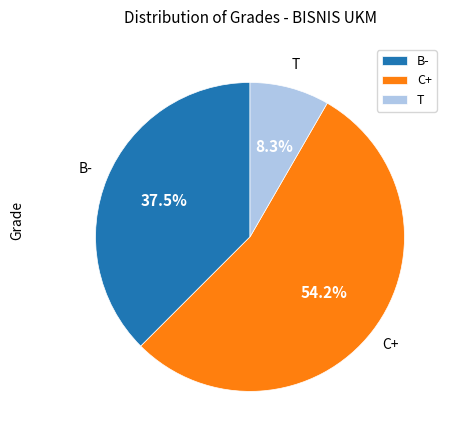

Which slice represents more than half of the pie?

C+